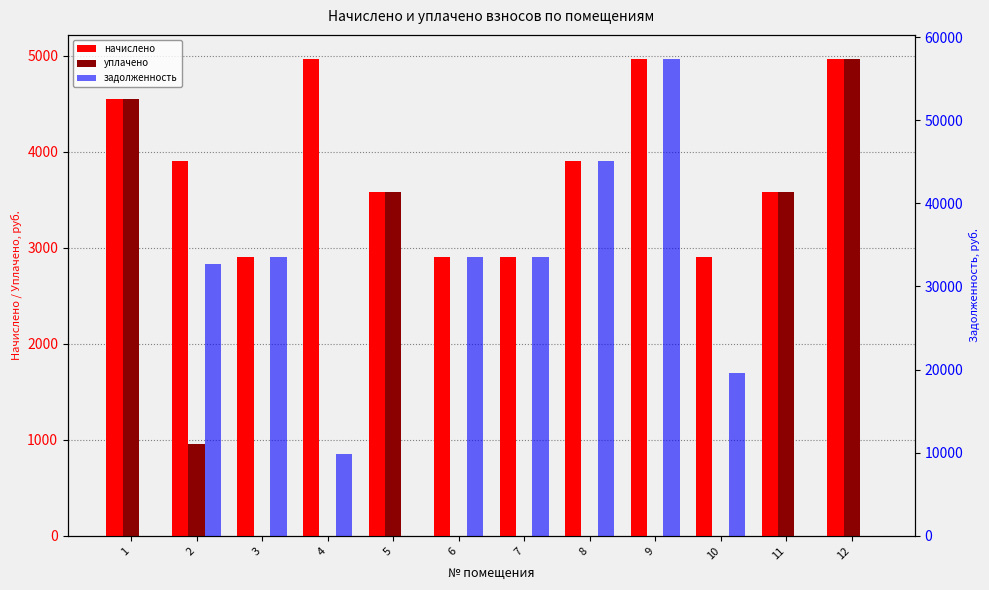

What is the maximum value shown in the chart?

57388.6